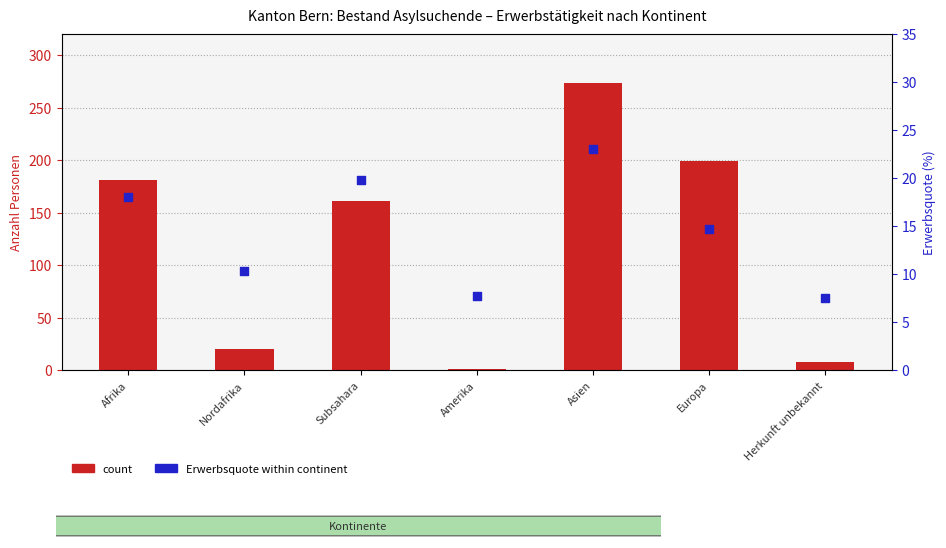

Which series contains the highest Y value?

count